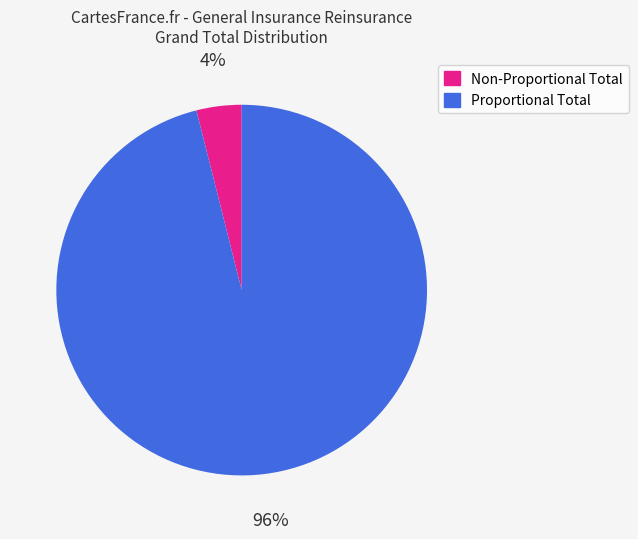

Combined, do Proportional Total and Non-Proportional Total account for over 50%?

Yes